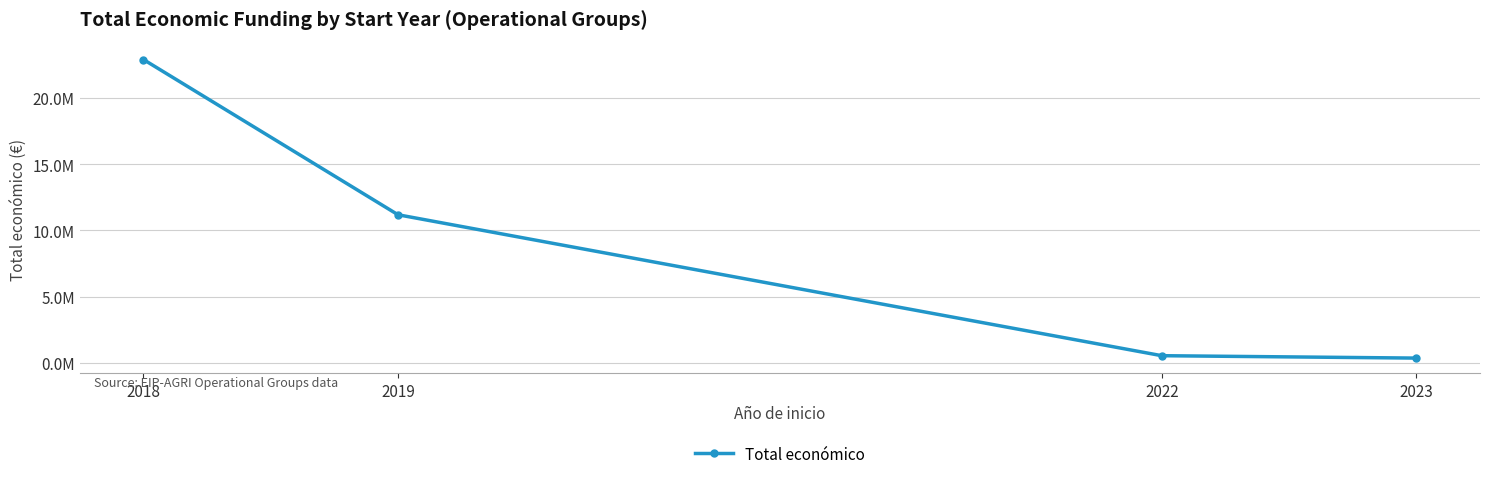

The chart shows a value of 22910031 at 2018. True or false?

True